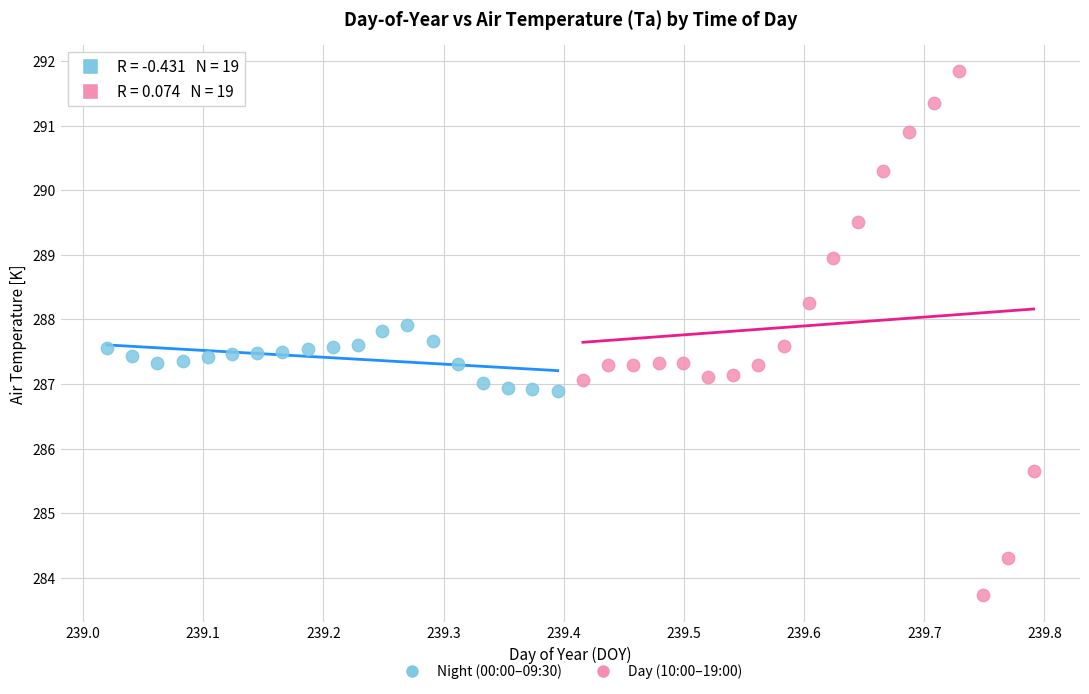

Which series contains the highest Y value?

Day (10:00–19:00)